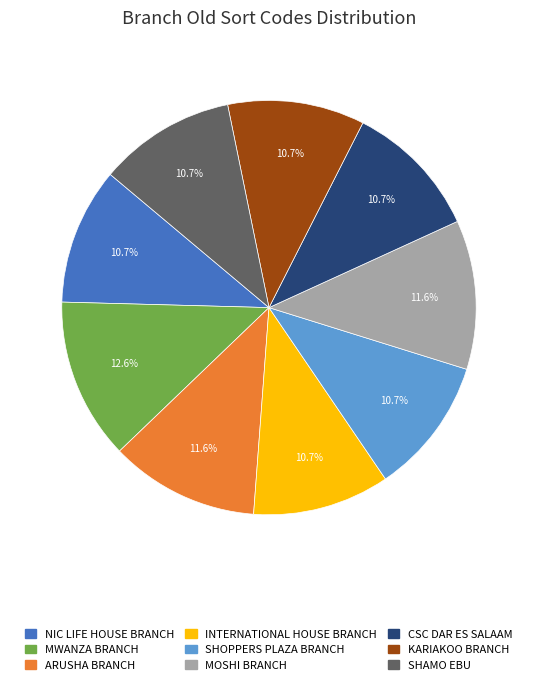

What is the largest slice in the pie chart?

MWANZA BRANCH